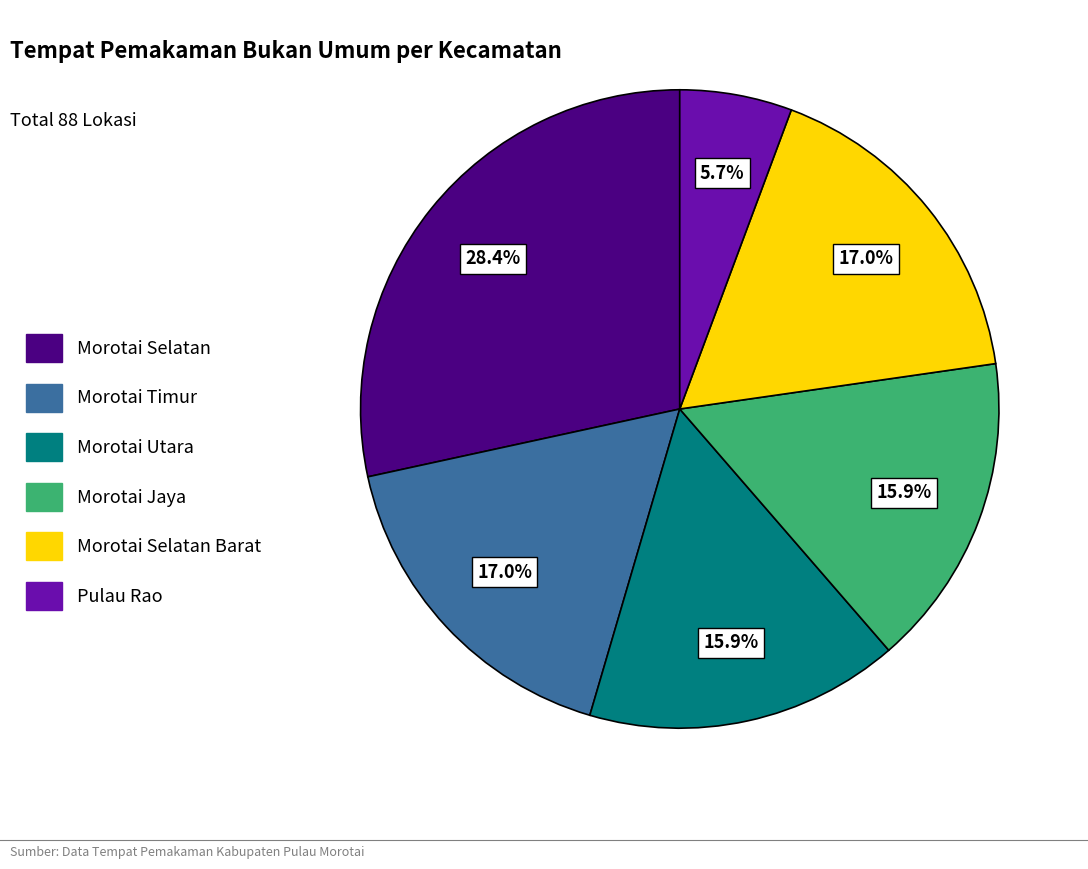

To the nearest percent, what is the combined percentage of Morotai Jaya and Morotai Selatan Barat?

33%